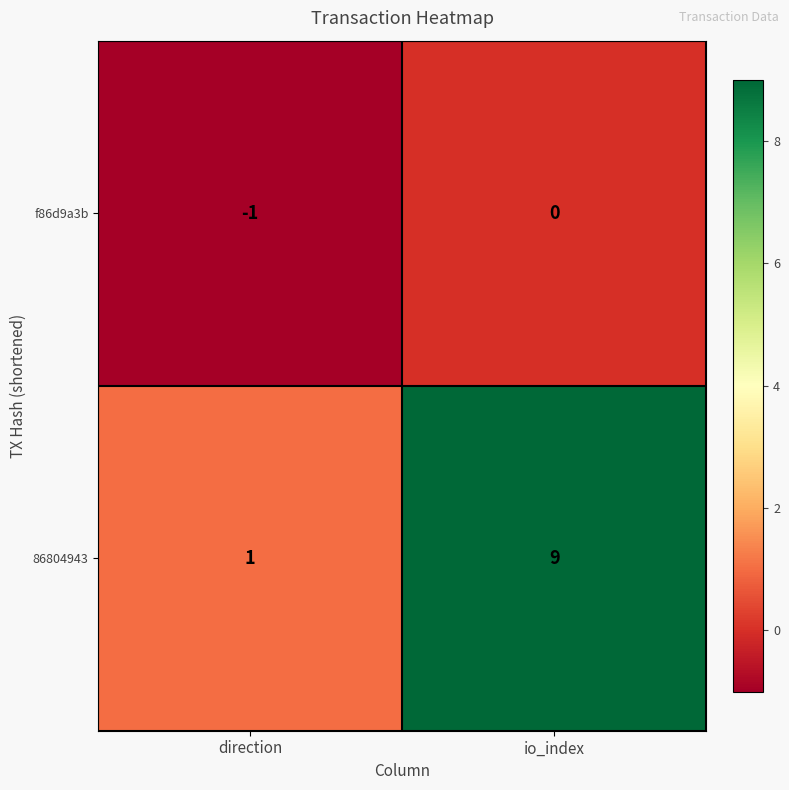

The value of f86d9a3b at io_index is 1. True or false?

False